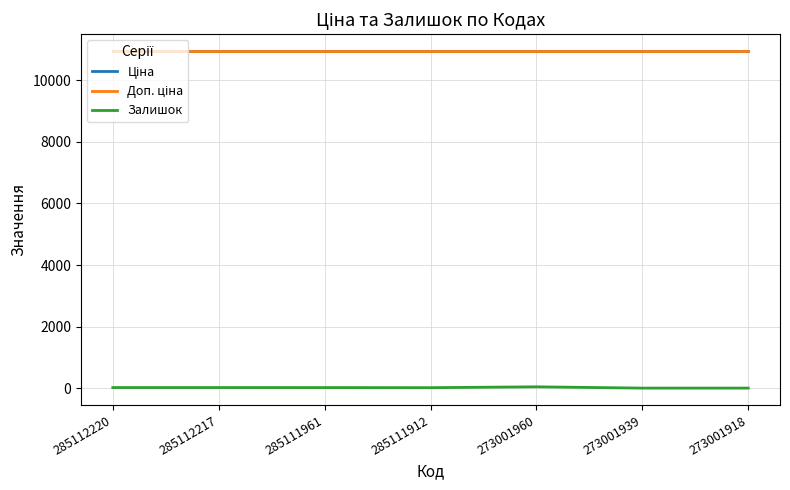

Does the chart display data point markers on the line(s)?

No